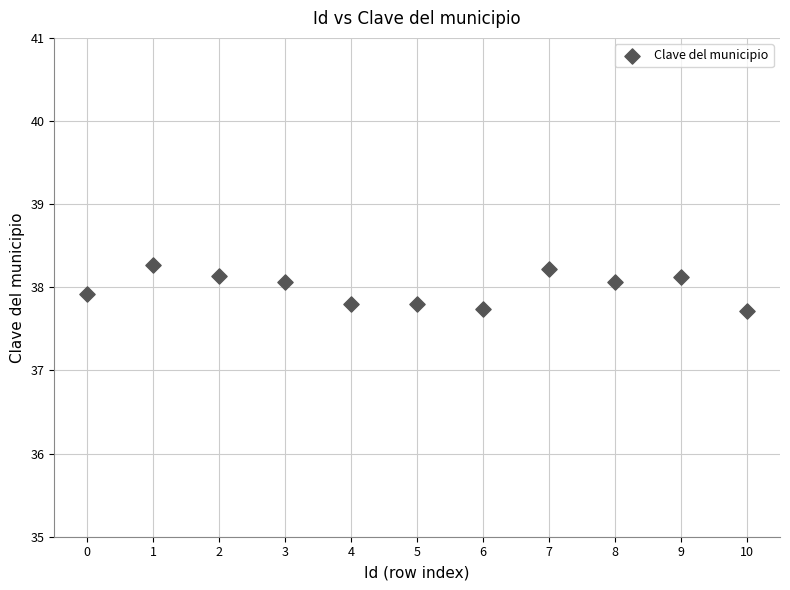

What is the average Y value?

38.0